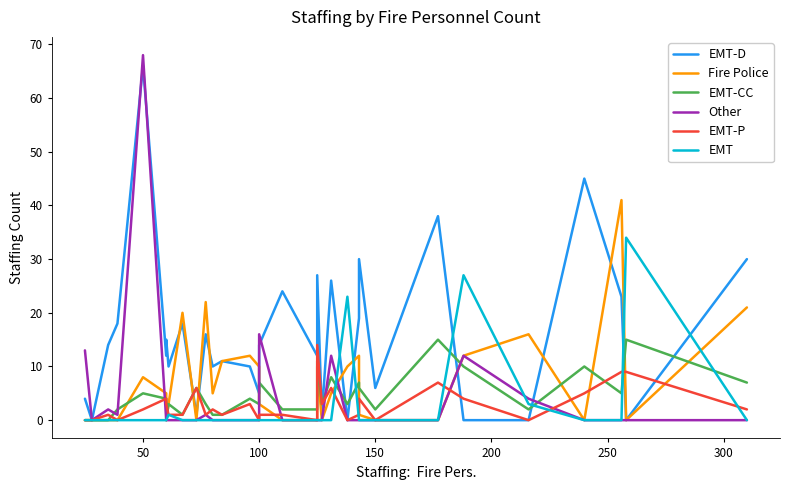

True or false: EMT has a value of 12 at 13.

False